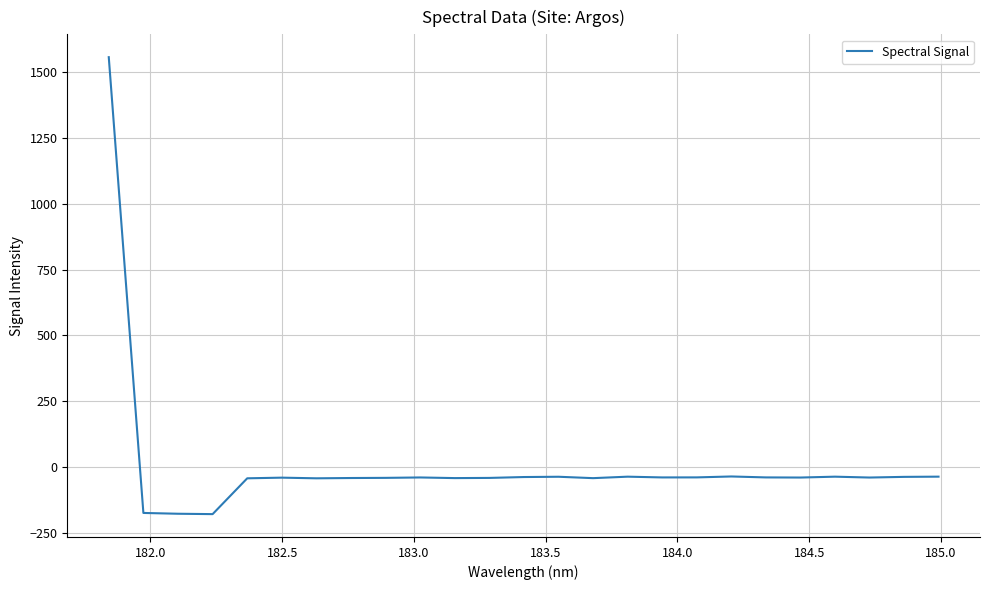

What is the minimum value shown in the chart?

-179.9